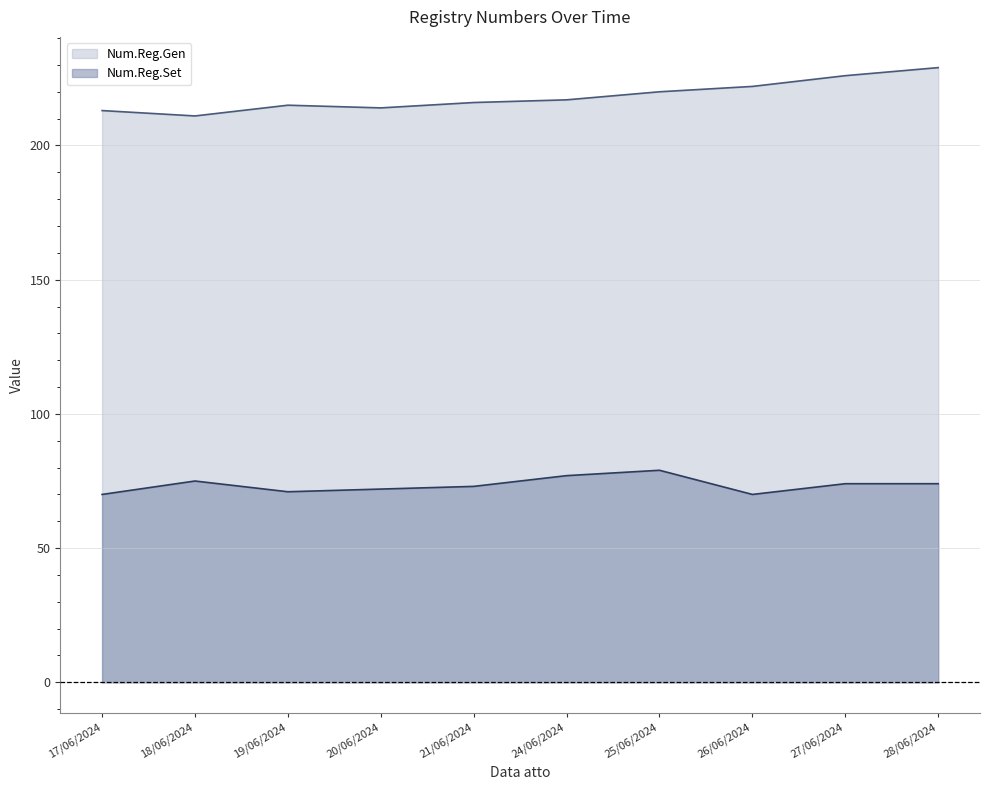

Where is Num.Reg.Set nearest to the value 74?

27/06/2024